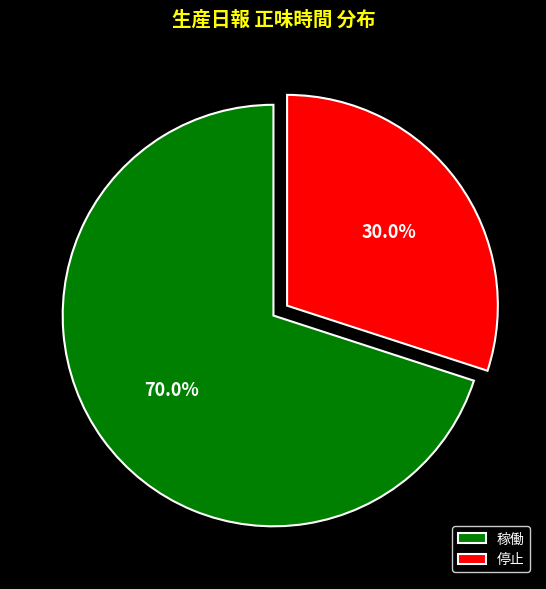

Does any single category account for the majority?

Yes